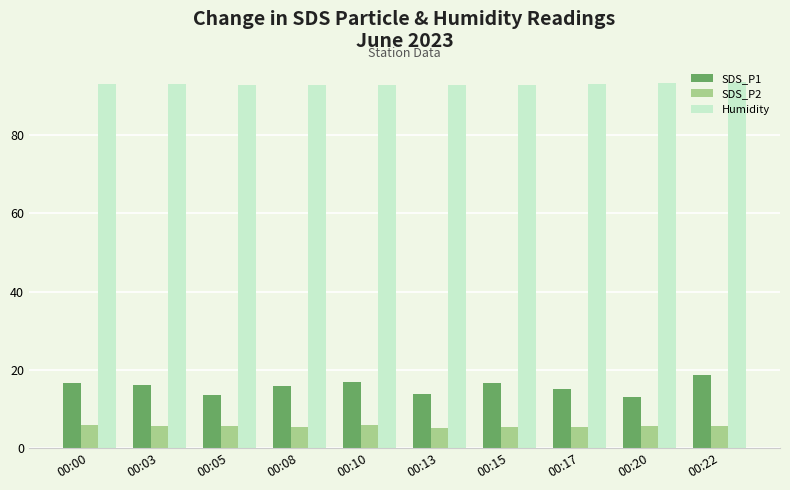

What is the difference between the highest and lowest values at 00:03?

87.2